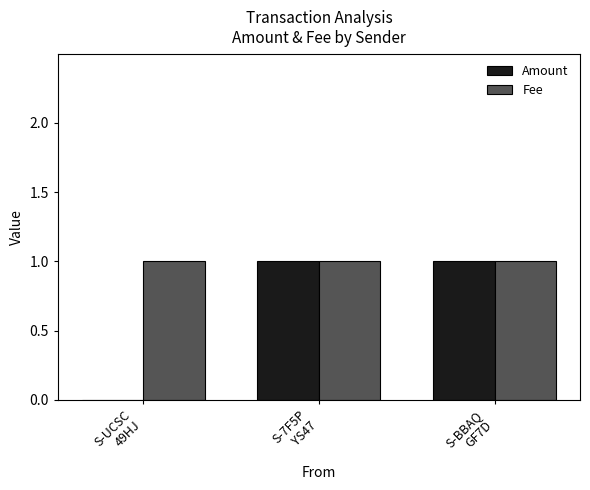

What is the sum of all Fee values?

3